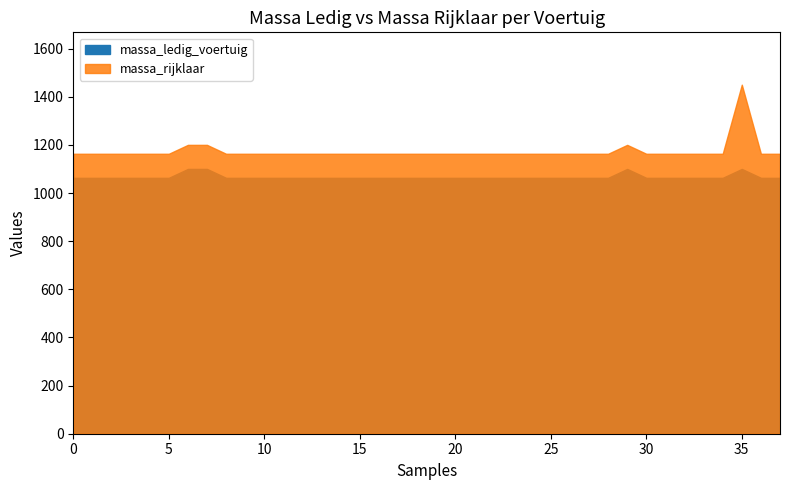

Which series has the largest range (max minus min)?

massa_rijklaar